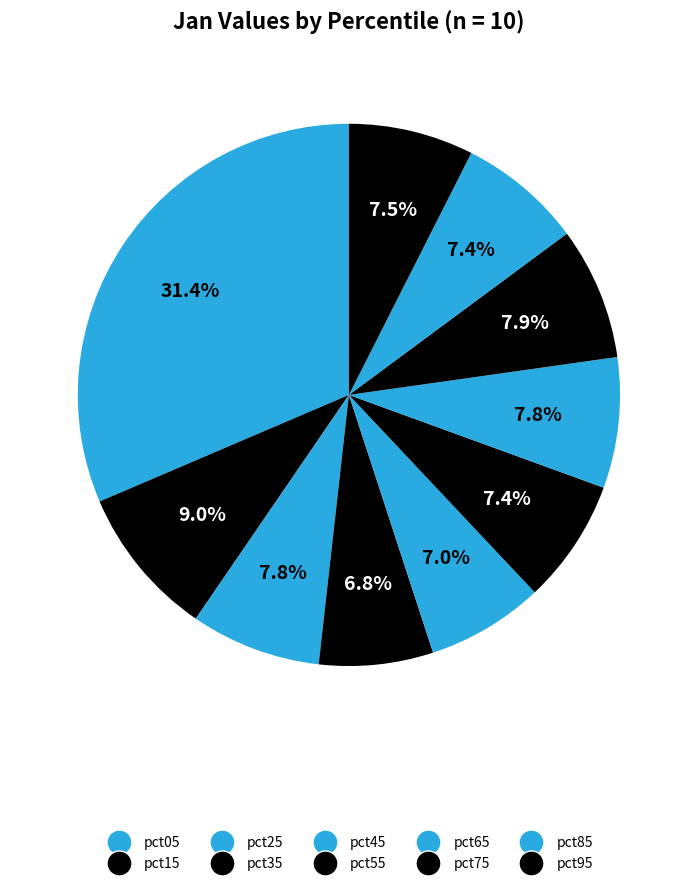

How many segments does this pie chart have?

10